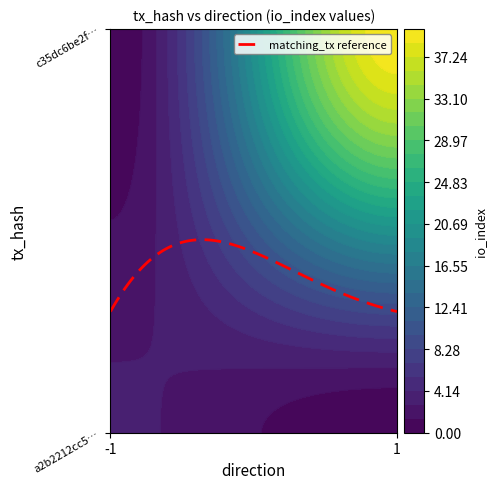

True or false: a2b2212cc5795af281d2ba16927877dcbd3321f has a value of -1 at direction.

False